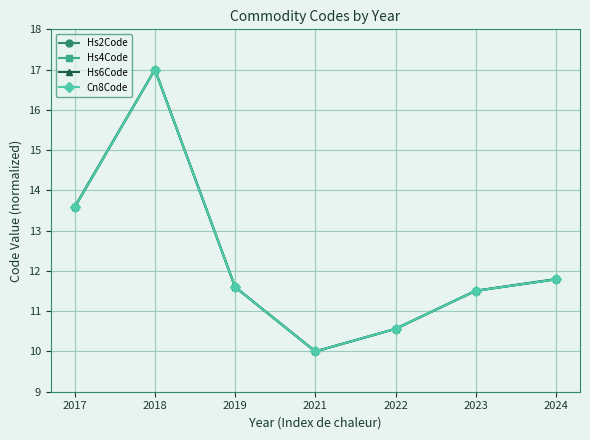

What is the maximum value for Hs4Code?

17.0